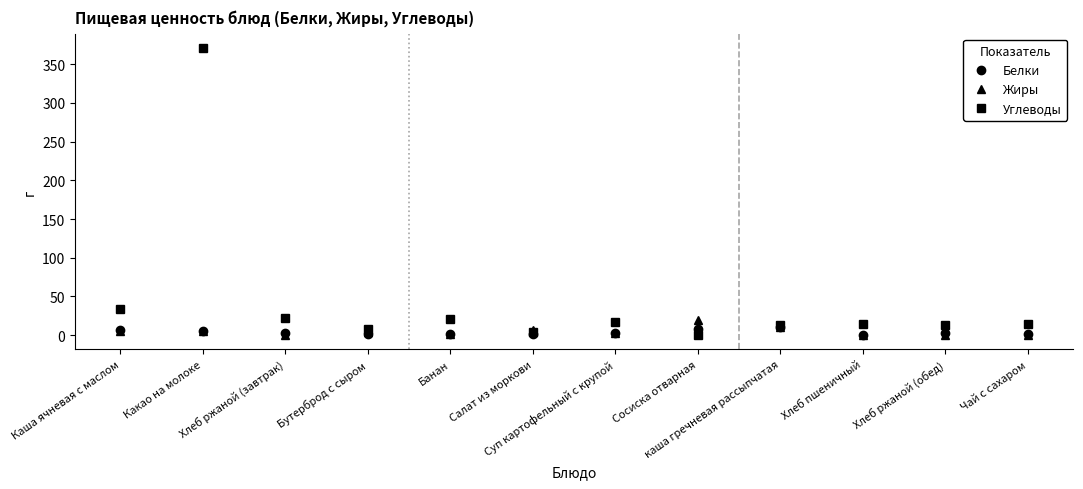

What is the sum of the Белки values at Салат из моркови and каша гречневая рассыпчатая?

12.1